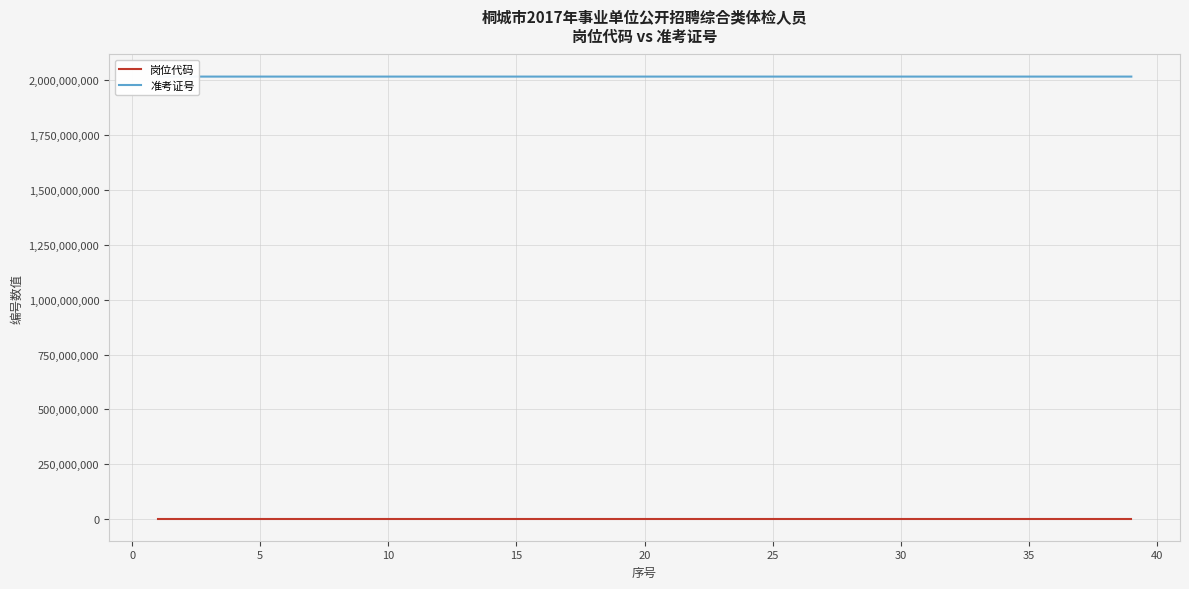

Which series has the largest total across all categories?

准考证号